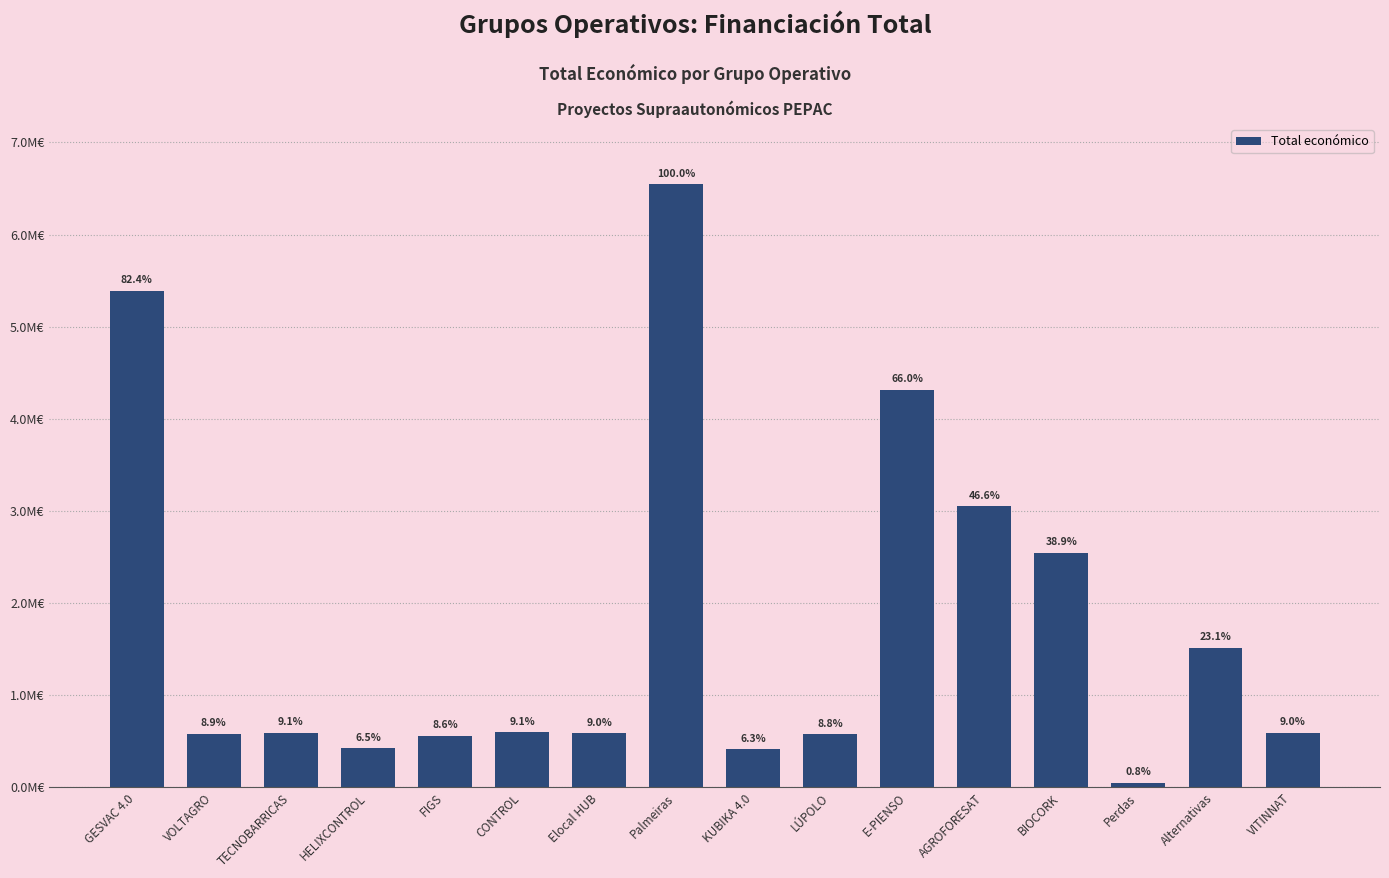

Does the chart contain any negative values?

No